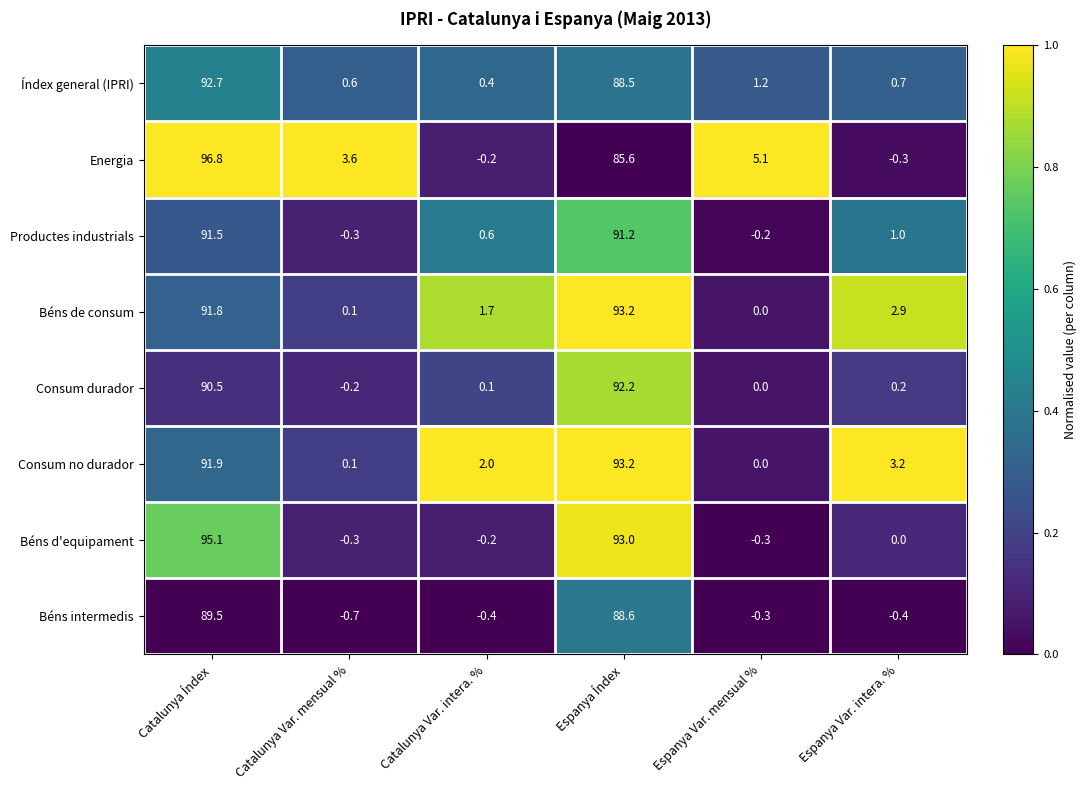

Which series has the largest total across all categories?

Energia